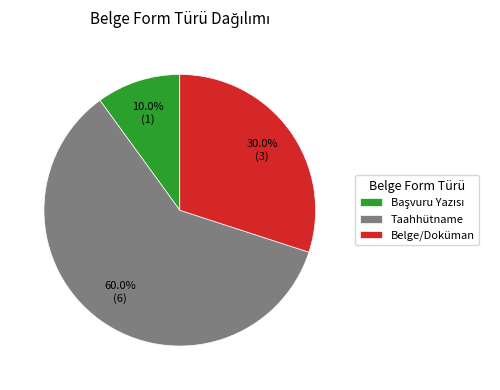

Which slice is the largest?

Taahhütname